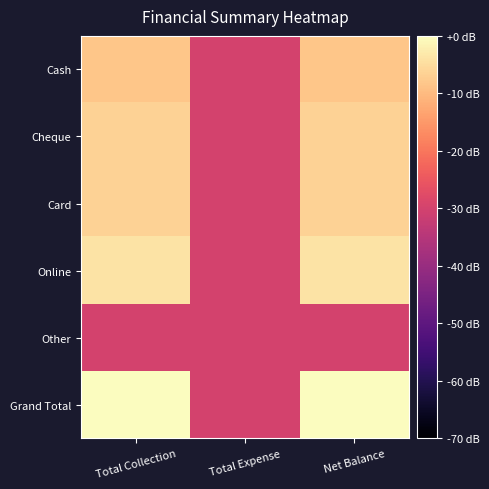

What is the difference between the highest and lowest values at Total Collection?

30.0